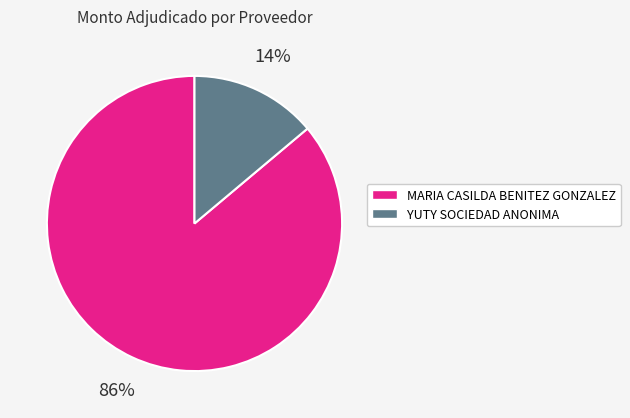

To the nearest percent, what is the average slice percentage?

50%